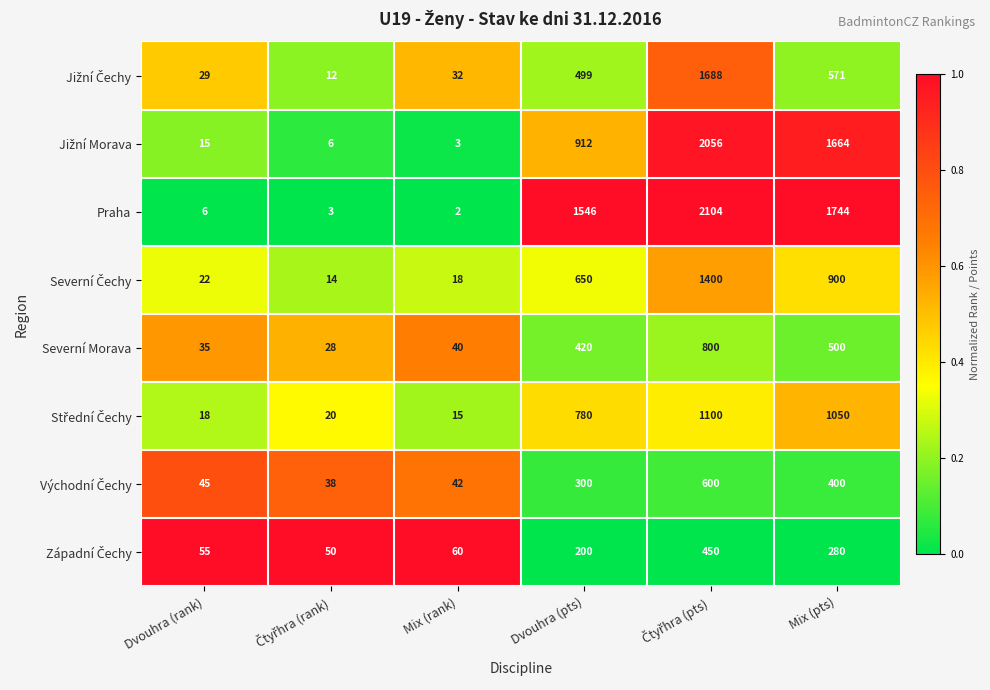

What is the greatest value displayed?

2104